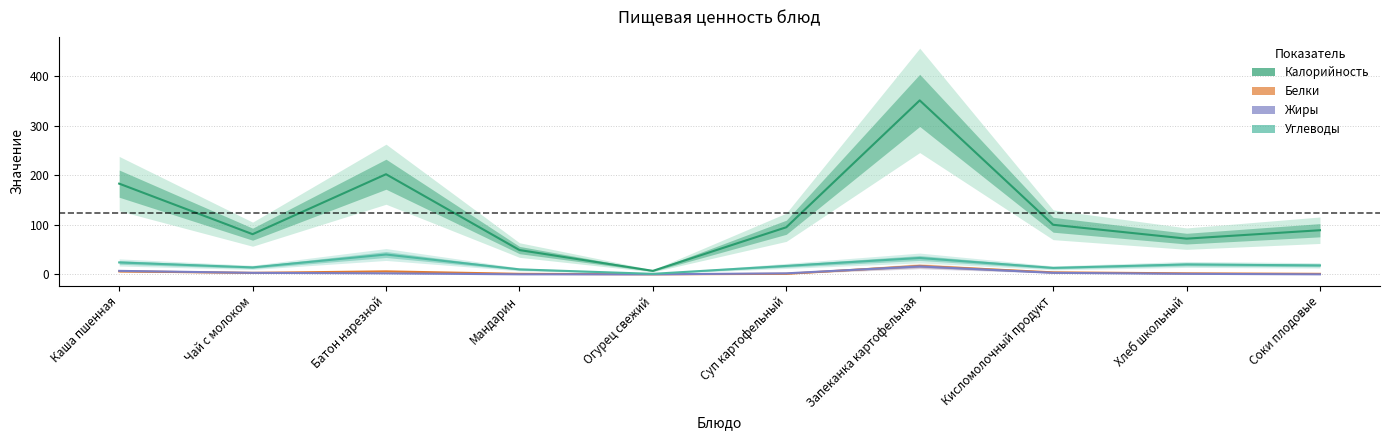

List the series in order of their peak value, highest first.

Калорийность, Углеводы, Белки, Жиры